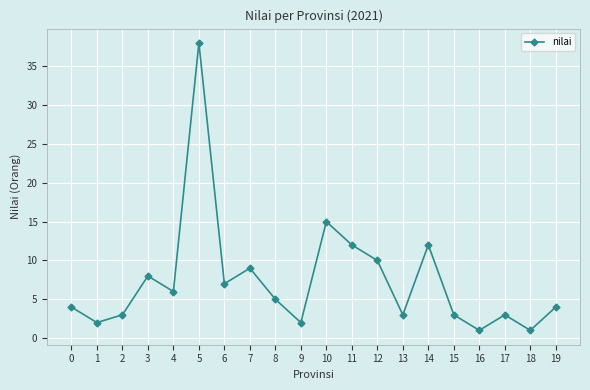

Reading left to right, extract all data points from this chart.

0=4	1=2	2=3	3=8	4=6	5=38	6=7	7=9	8=5	9=2	10=15	11=12	12=10	13=3	14=12	15=3	16=1	17=3	18=1	19=4